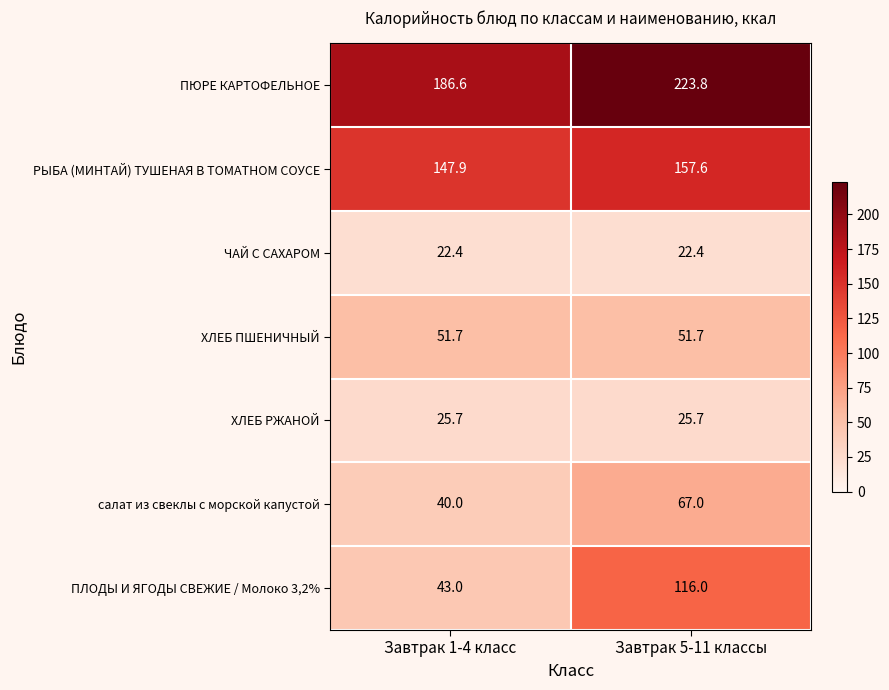

Reading left to right, list all the values displayed in this chart.

ПЮРЕ КАРТОФЕЛЬНОЕ: Завтрак 1-4 класс=186.6	Завтрак 5-11 классы=223.8
РЫБА (МИНТАЙ) ТУШЕНАЯ В ТОМАТНОМ СОУСЕ: Завтрак 1-4 класс=147.9	Завтрак 5-11 классы=157.6
ЧАЙ С САХАРОМ: Завтрак 1-4 класс=22.4	Завтрак 5-11 классы=22.4
ХЛЕБ ПШЕНИЧНЫЙ: Завтрак 1-4 класс=51.7	Завтрак 5-11 классы=51.7
ХЛЕБ РЖАНОЙ: Завтрак 1-4 класс=25.7	Завтрак 5-11 классы=25.7
салат из свеклы с морской капустой: Завтрак 1-4 класс=40.0	Завтрак 5-11 классы=67.0
ПЛОДЫ И ЯГОДЫ СВЕЖИЕ / Молоко 3,2%: Завтрак 1-4 класс=43.0	Завтрак 5-11 классы=116.0